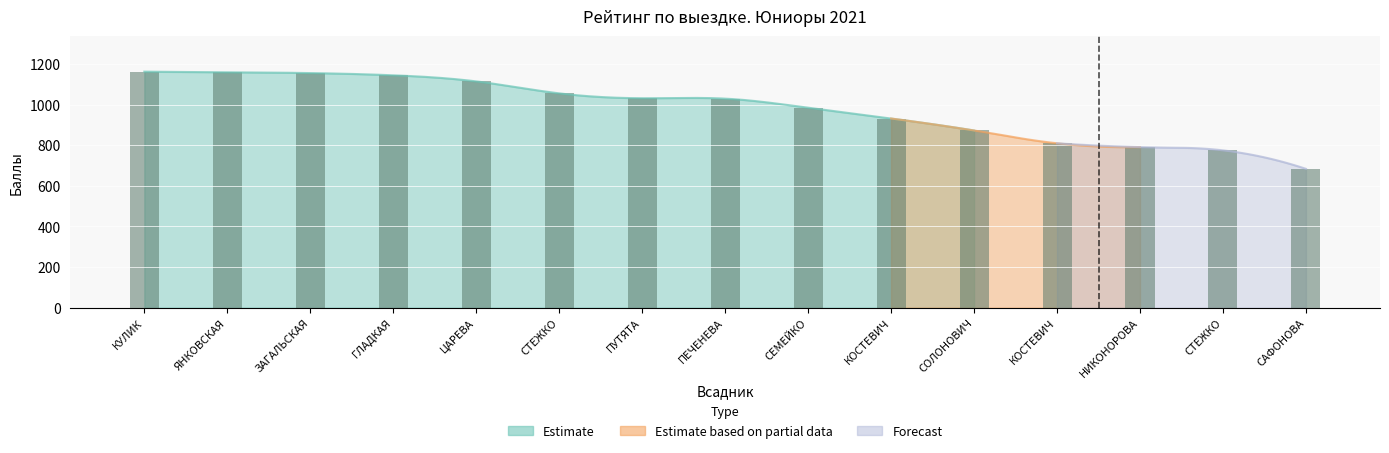

The chart shows a value of 1948 at ЗАГАЛЬСКАЯ. True or false?

False